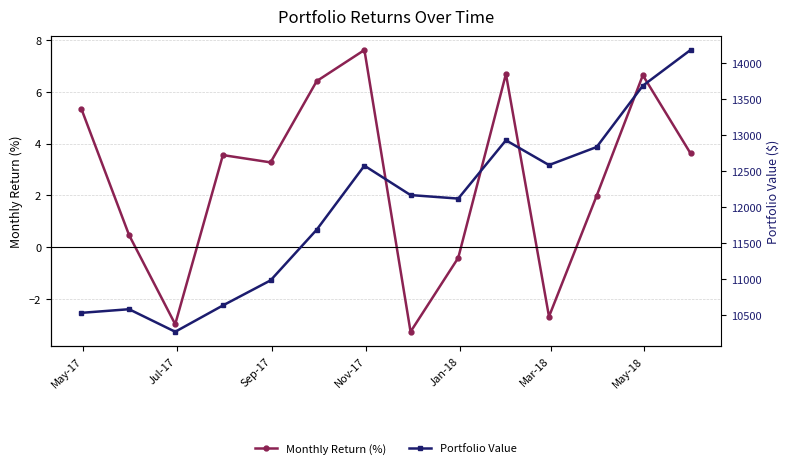

True or false: Monthly Return (%) has more than 0 interior local peaks.

True